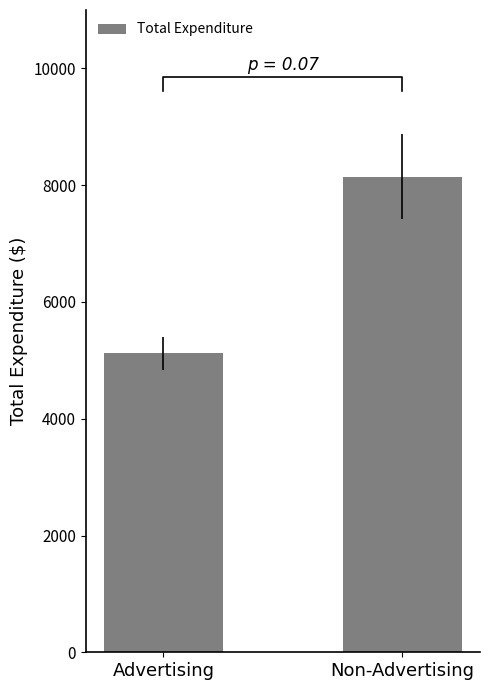

What is the value of the 1st bar from the left?

5124.2